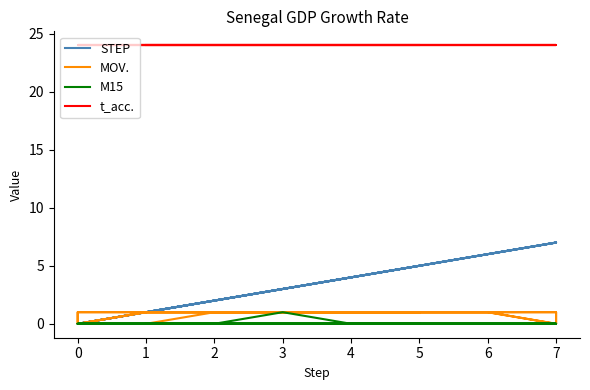

Is the value of STEP at 0 greater than the value of M15 at 7?

No